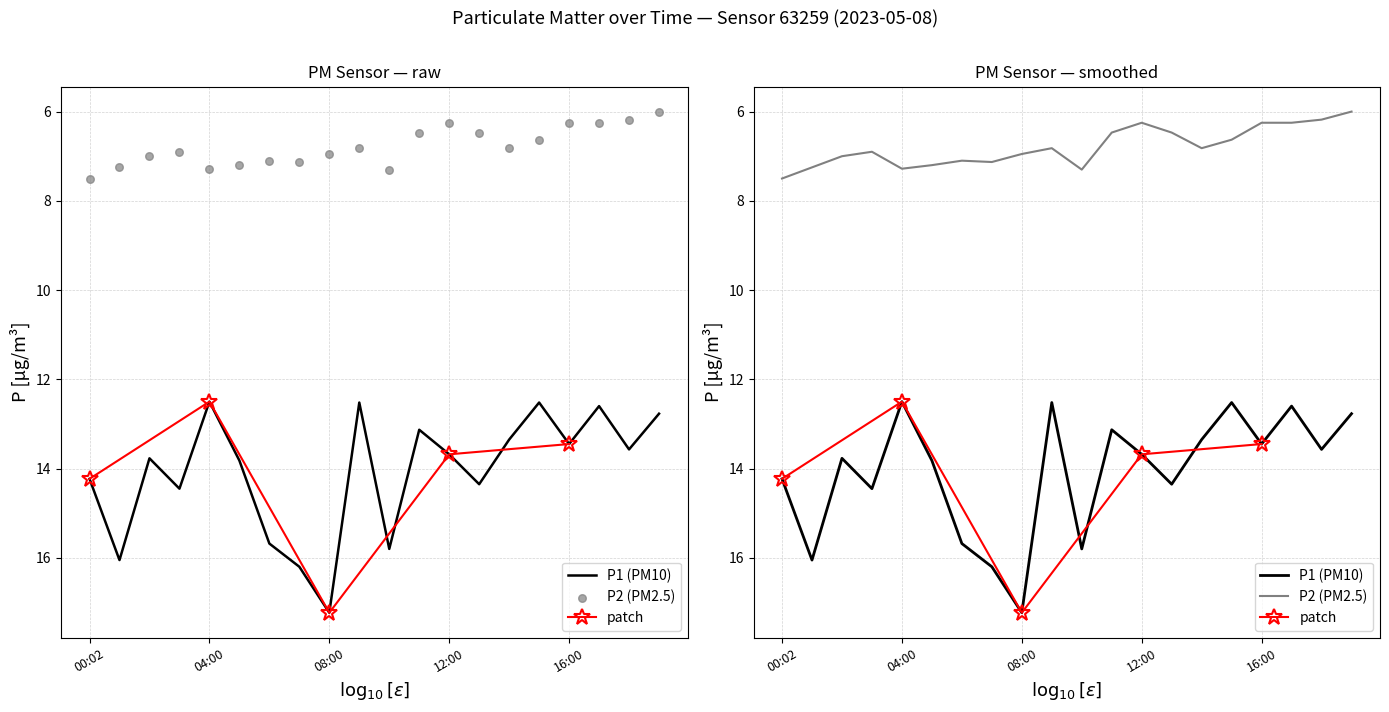

At how many categories does at least one series exceed 10?

20